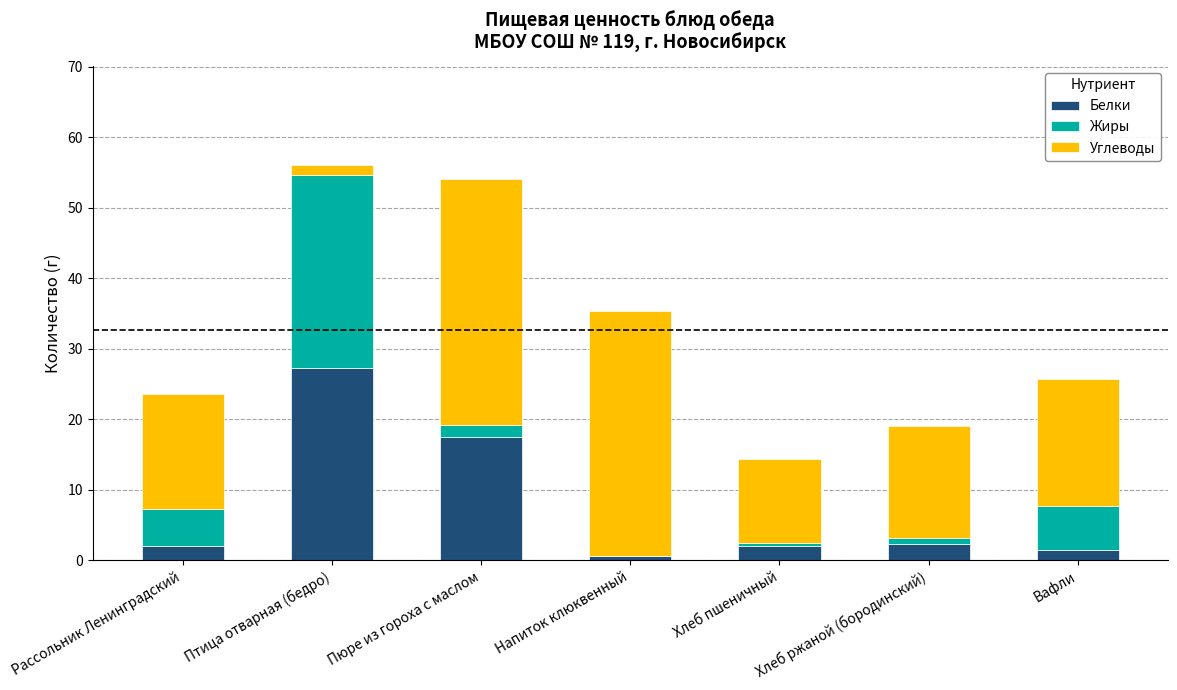

True or false: Белки has a value of 2.3 at Хлеб ржаной (бородинский).

True